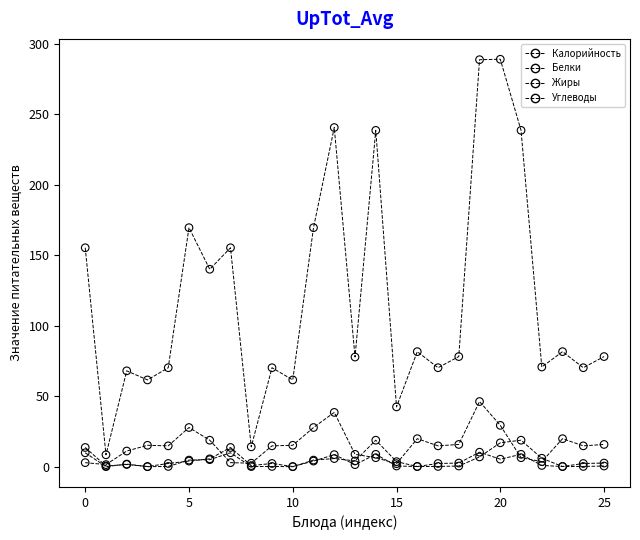

Across all series, what Y value is closest to 144?

140.0